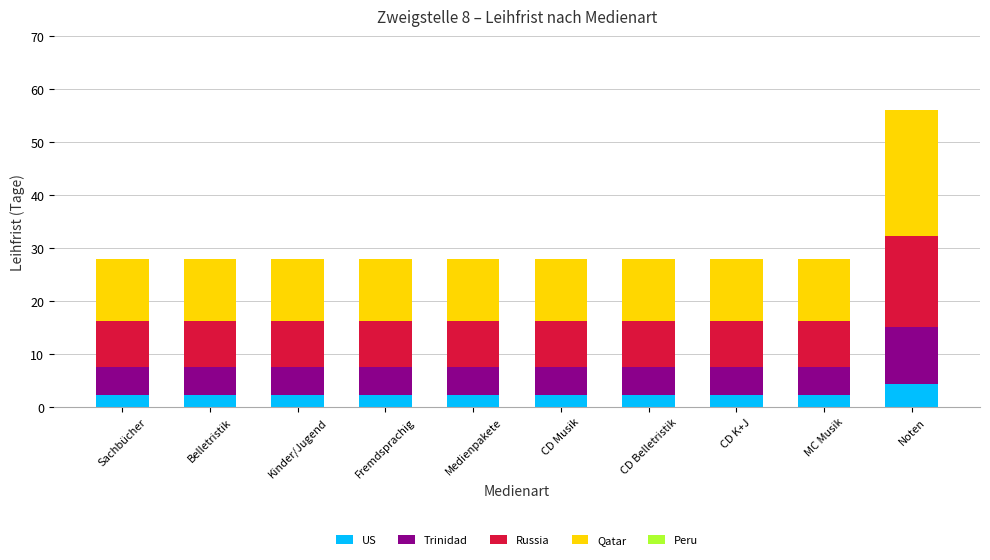

Which category has the highest value in the US series?

Noten